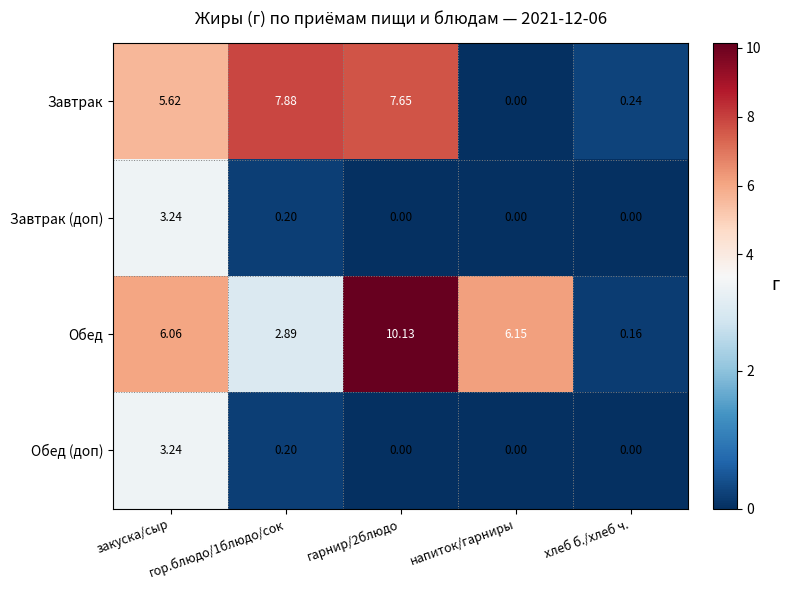

At which category does the chart reach its peak across all series?

гарнир/2блюдо